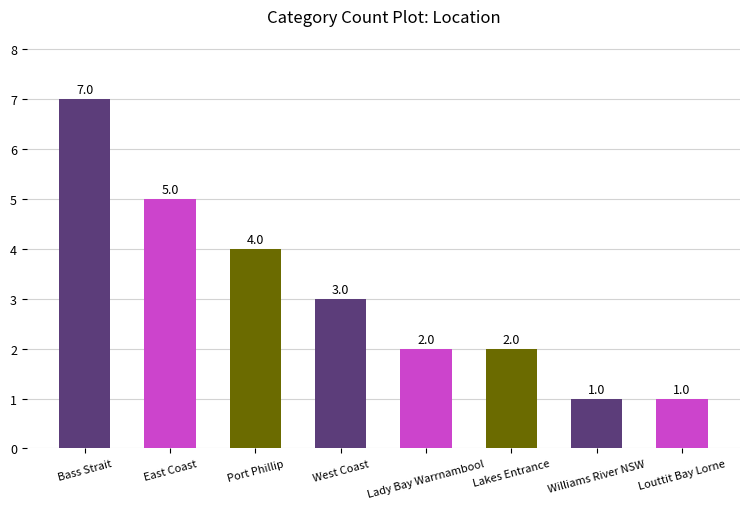

Reading left to right, transcribe all the data shown in this chart.

Bass Strait=7	East Coast=5	Port Phillip=4	West Coast=3	Lady Bay Warrnambool=2	Lakes Entrance=2	Williams River NSW=1	Louttit Bay Lorne=1